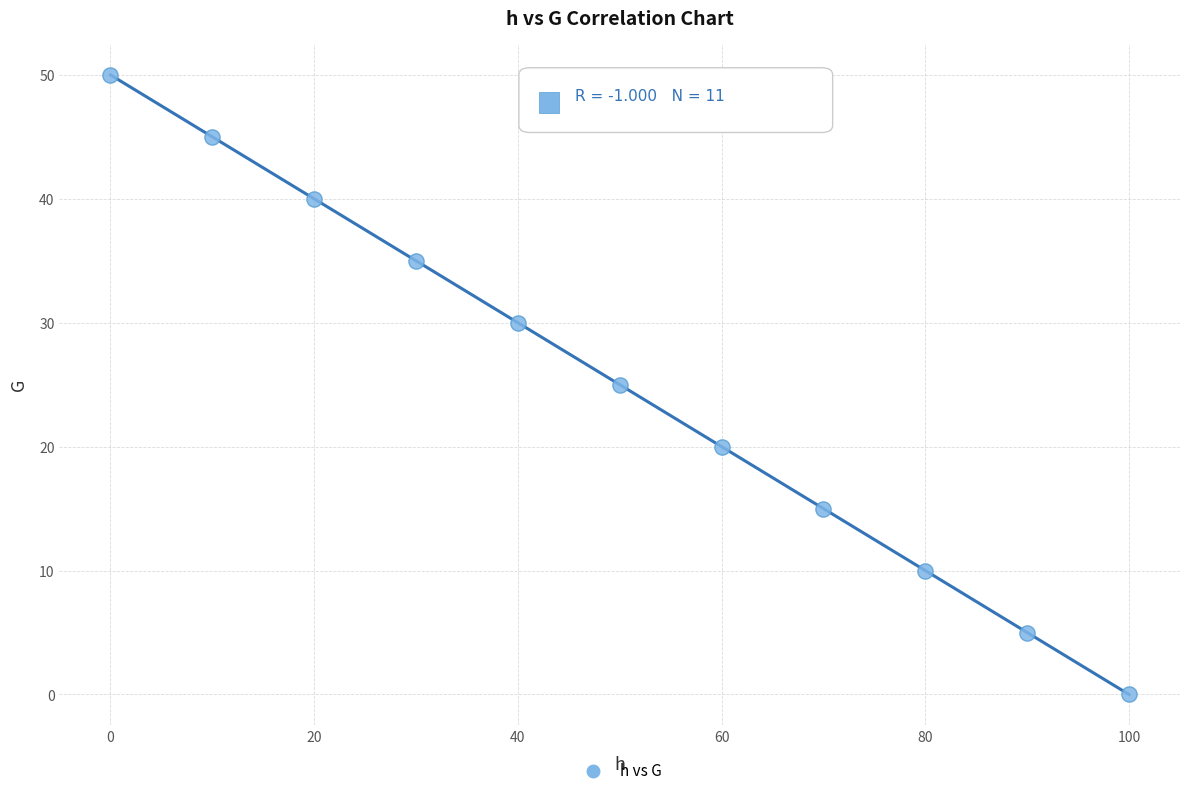

What is the average X value?

50